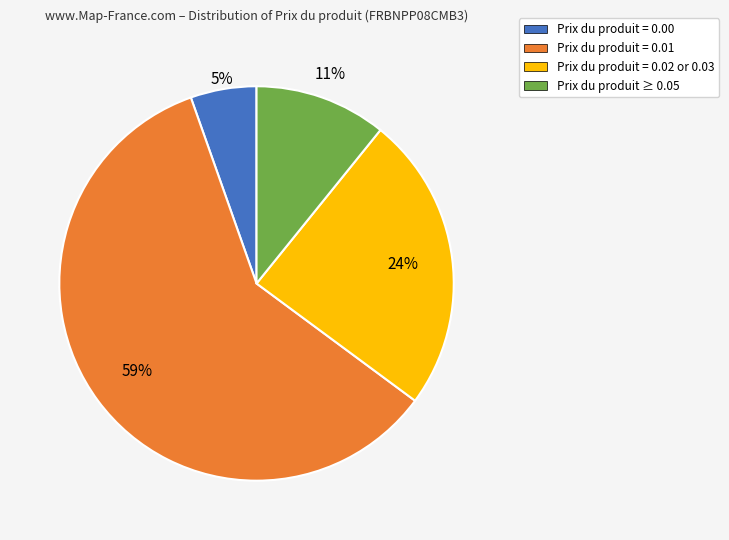

To the nearest percent, what is the average slice percentage?

25%